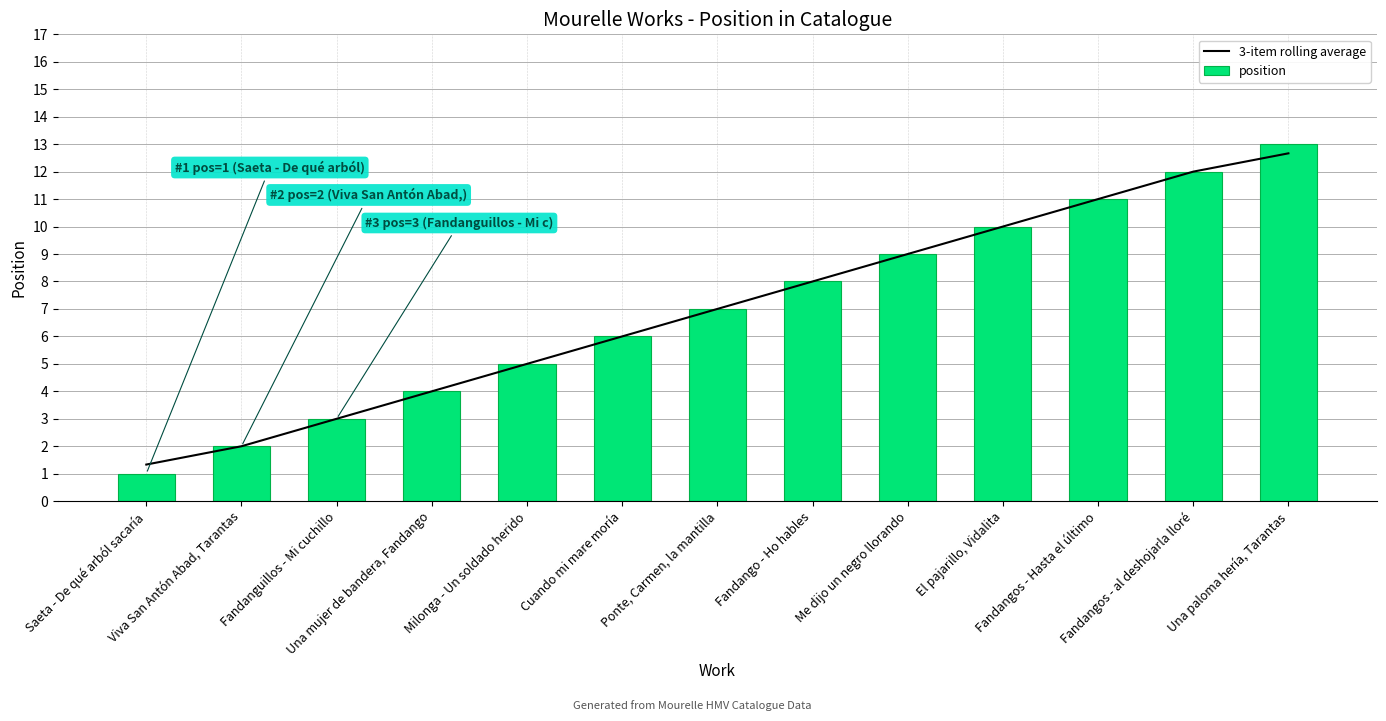

What is the sum of the position values at El pajarillo, Vidalita and Ponte, Carmen, la mantilla?

17